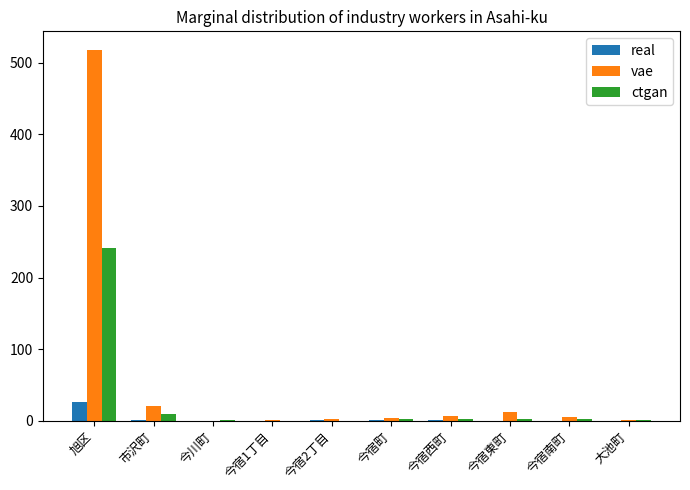

What is the maximum value for real?

26